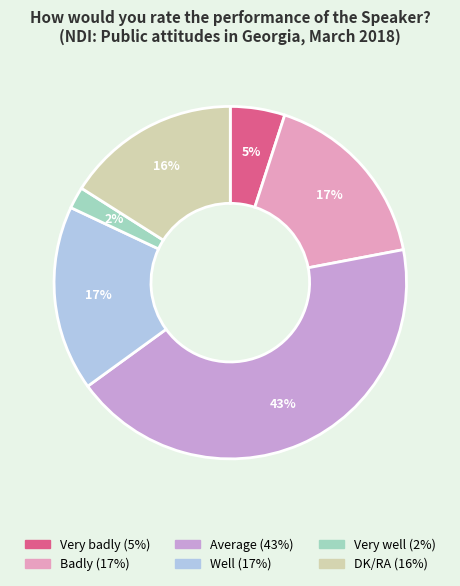

What percentage is the Well slice, to the nearest percent?

17%